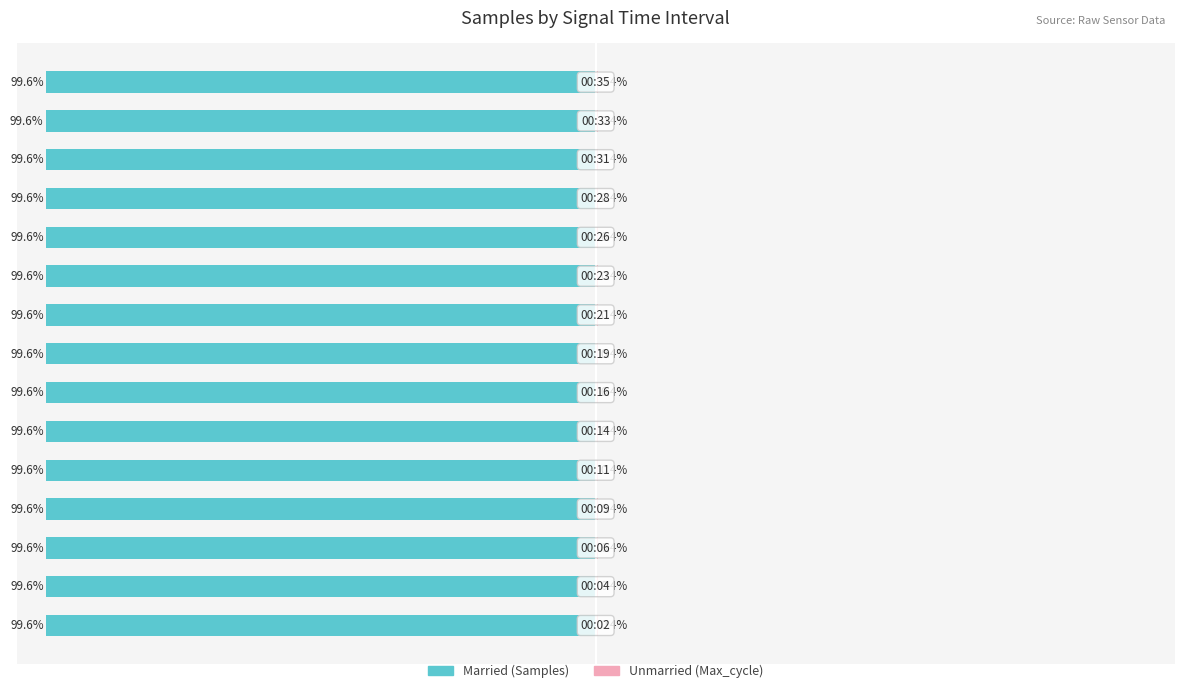

The Married series shows -147.9 at 25. True or false?

False